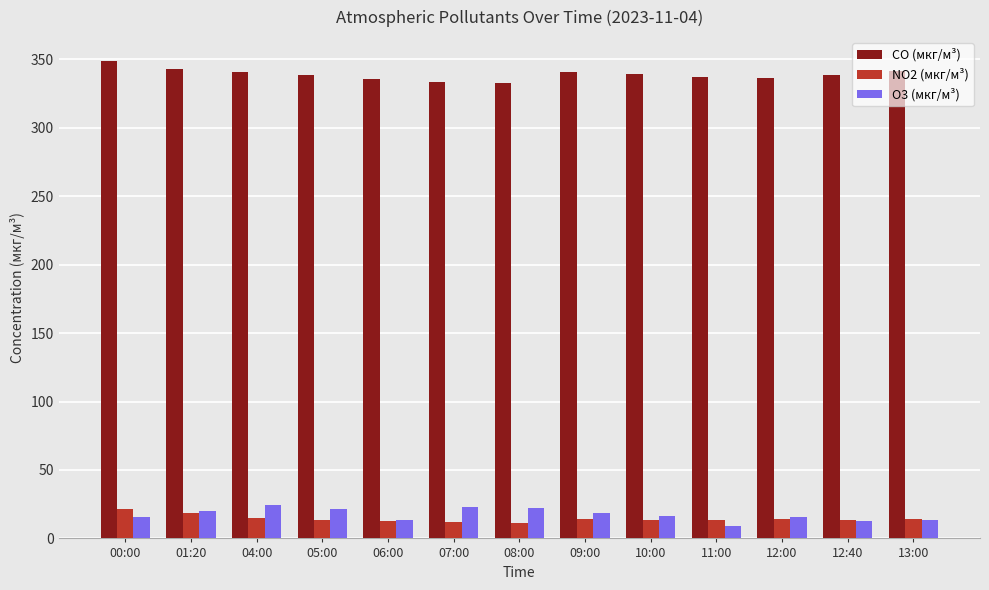

What position from the left is 11:00?

10